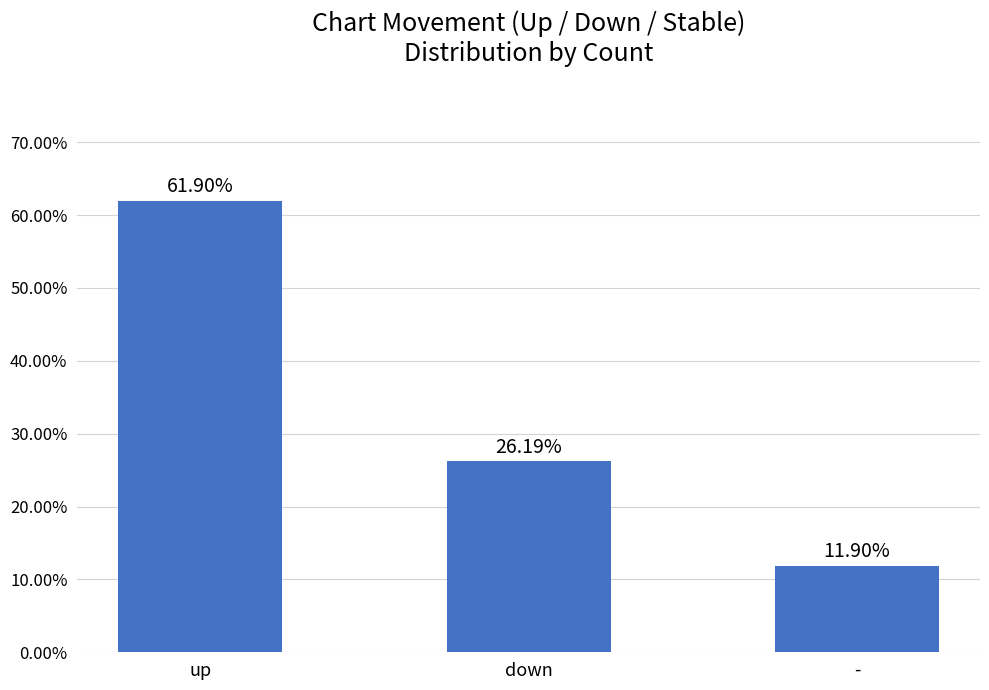

Rank the categories by value from lowest to highest.

-, down, up